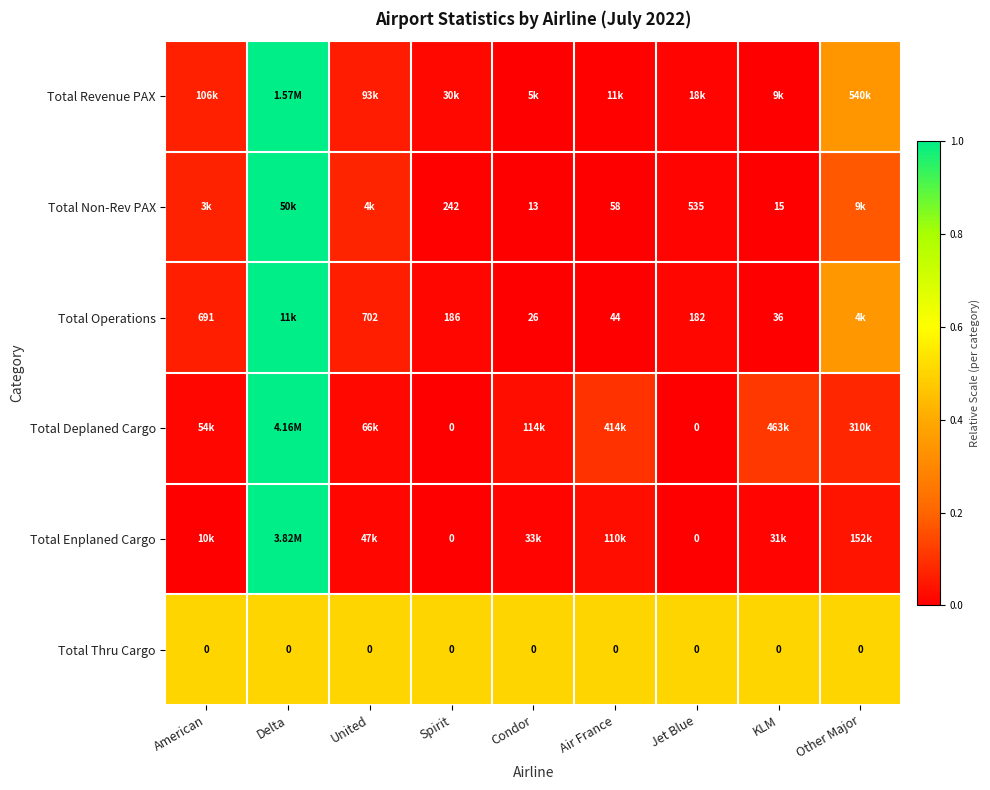

Count the number of categories in the chart.

9